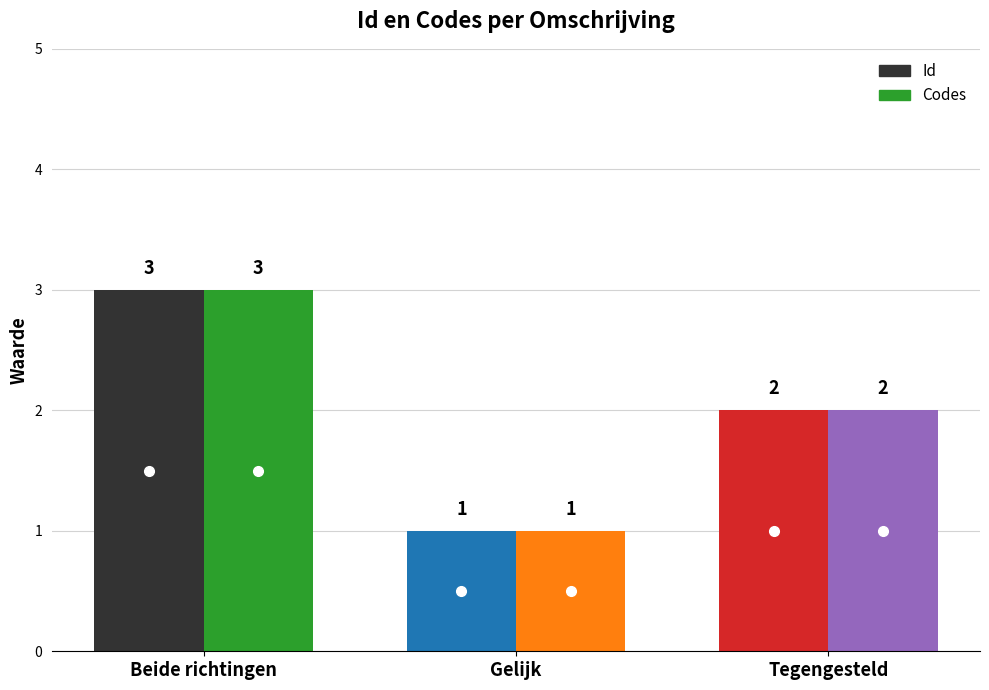

At which label does Codes first exceed 2?

Beide richtingen